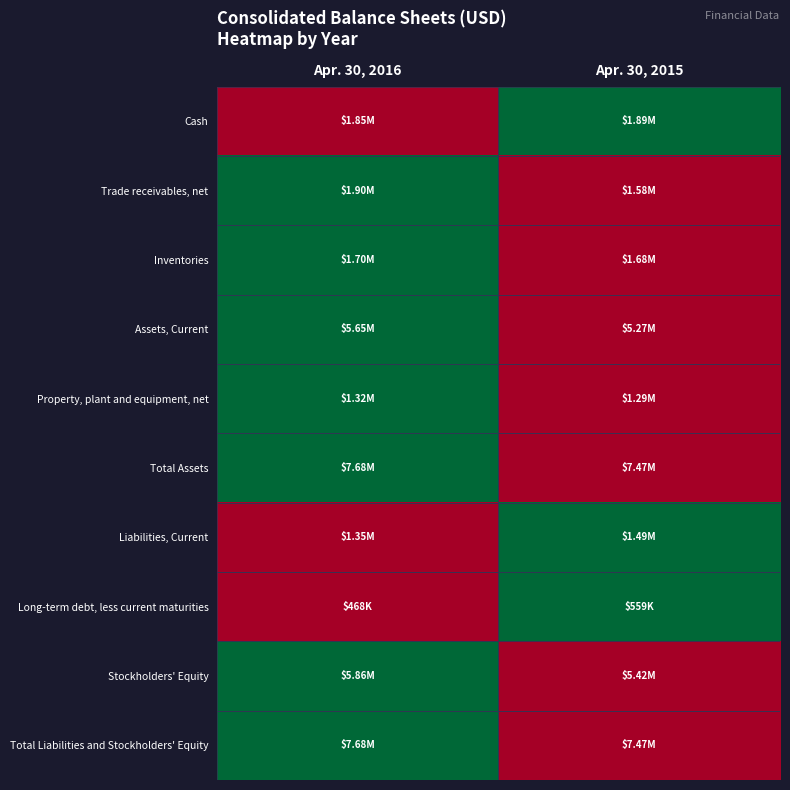

What is the difference between the highest and lowest values at Apr. 30, 2015?

1